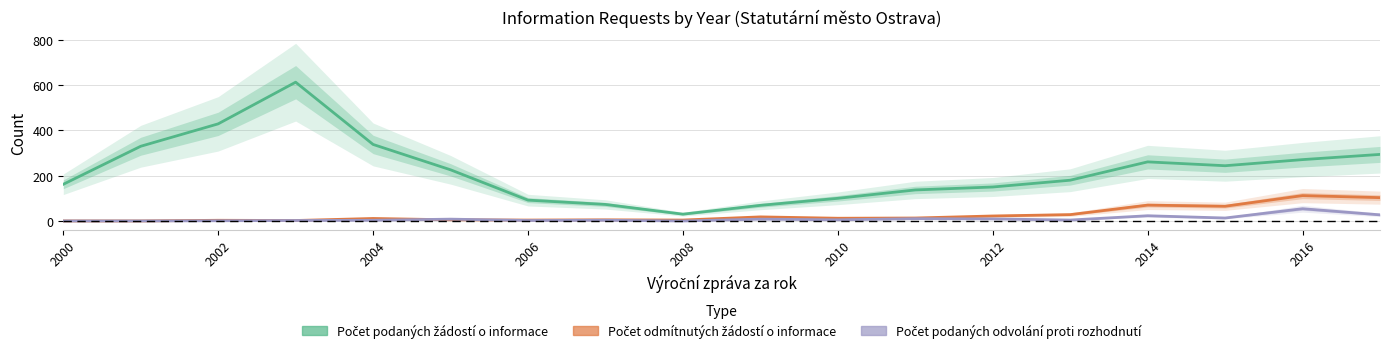

What is the difference between the maximum and minimum values in the Počet podaných odvolání proti rozhodnutí series?

54